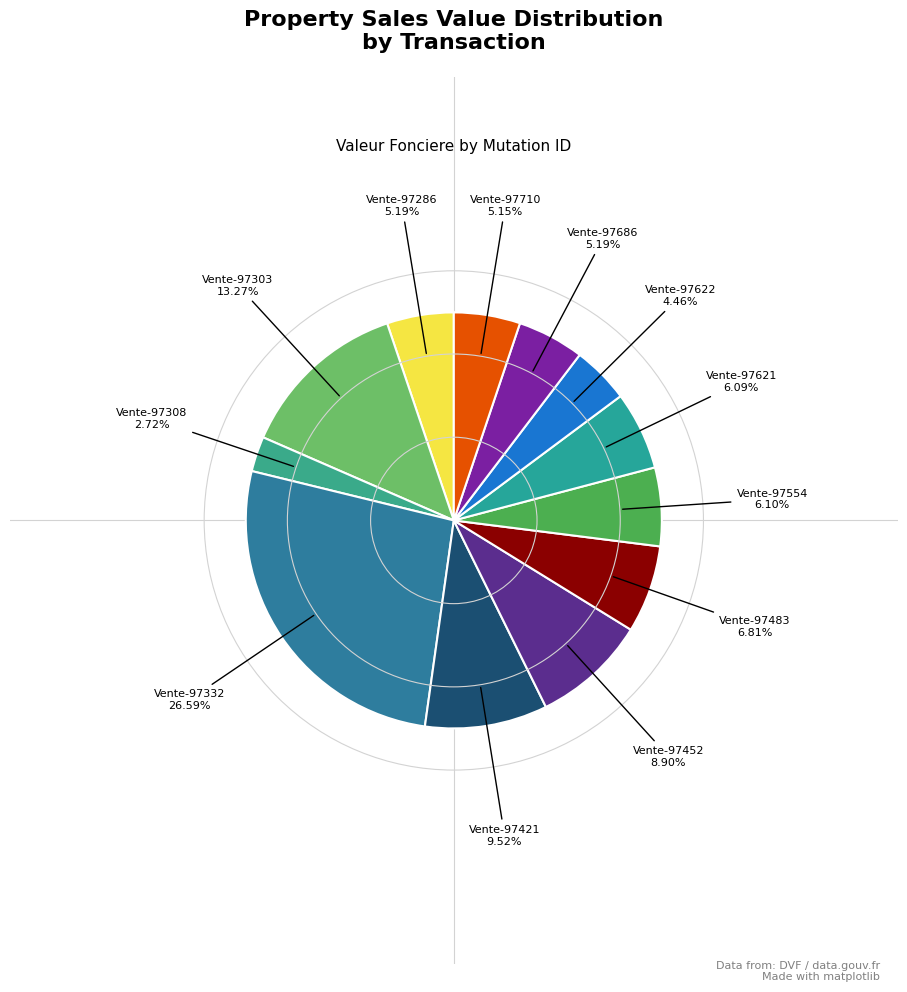

Count the number of slices in the pie.

12